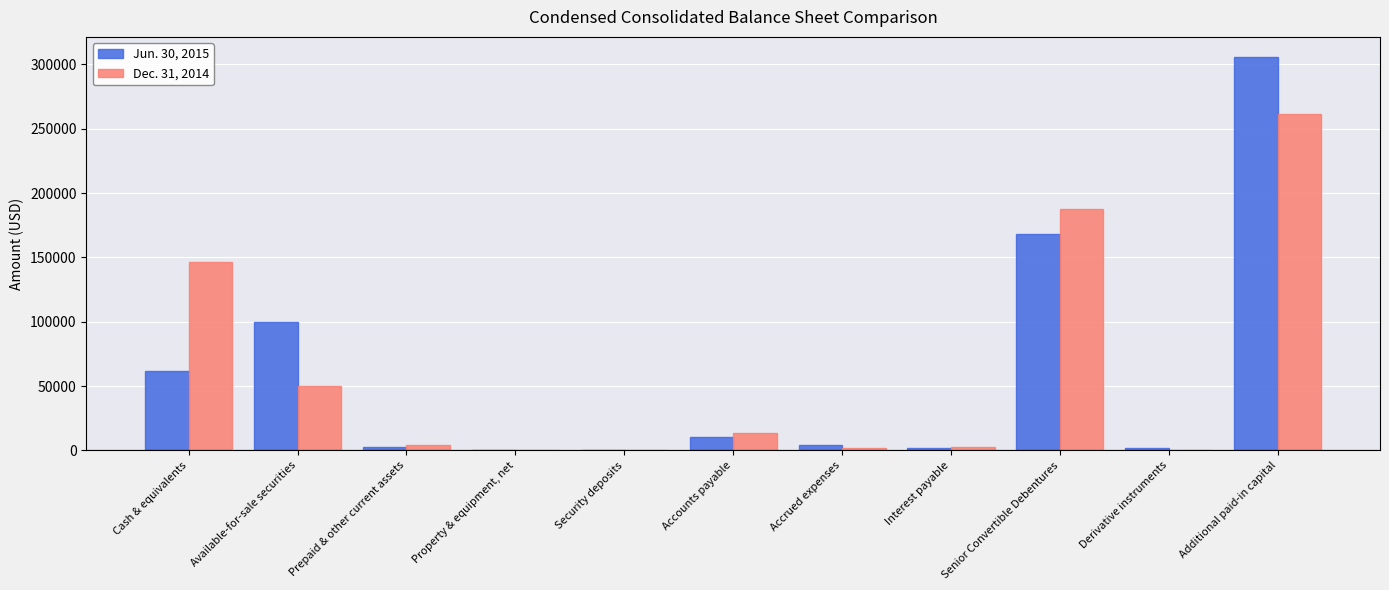

What are all the series names shown in the legend?

Jun. 30, 2015, Dec. 31, 2014